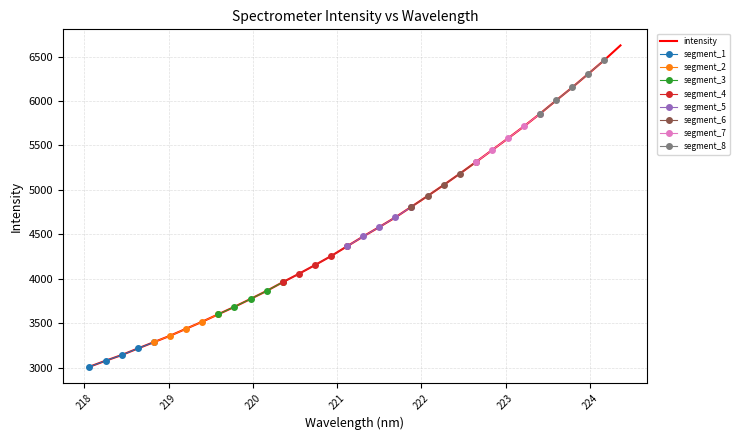

How many categories are shown in the chart?

34